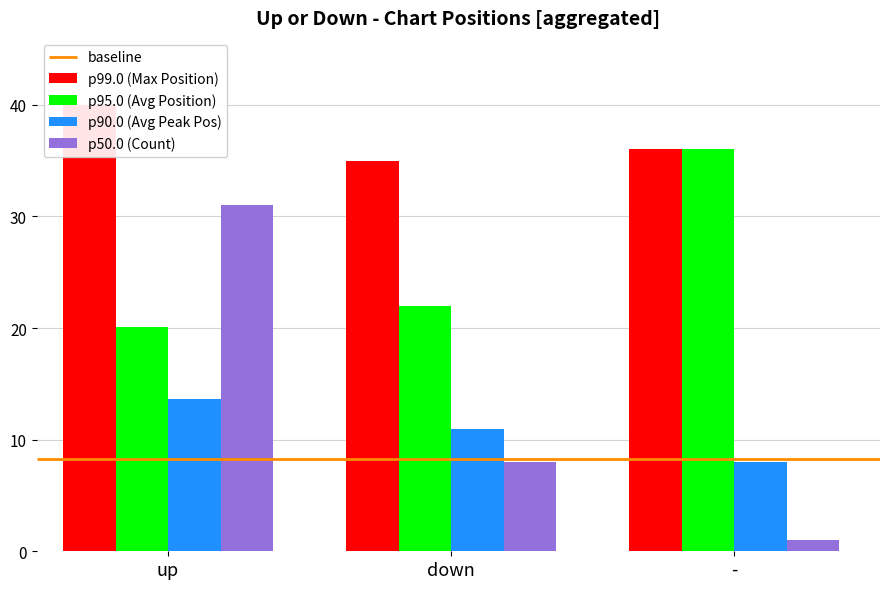

Is it true that p90.0 (Avg Peak Pos) equals 13.8 at -?

False